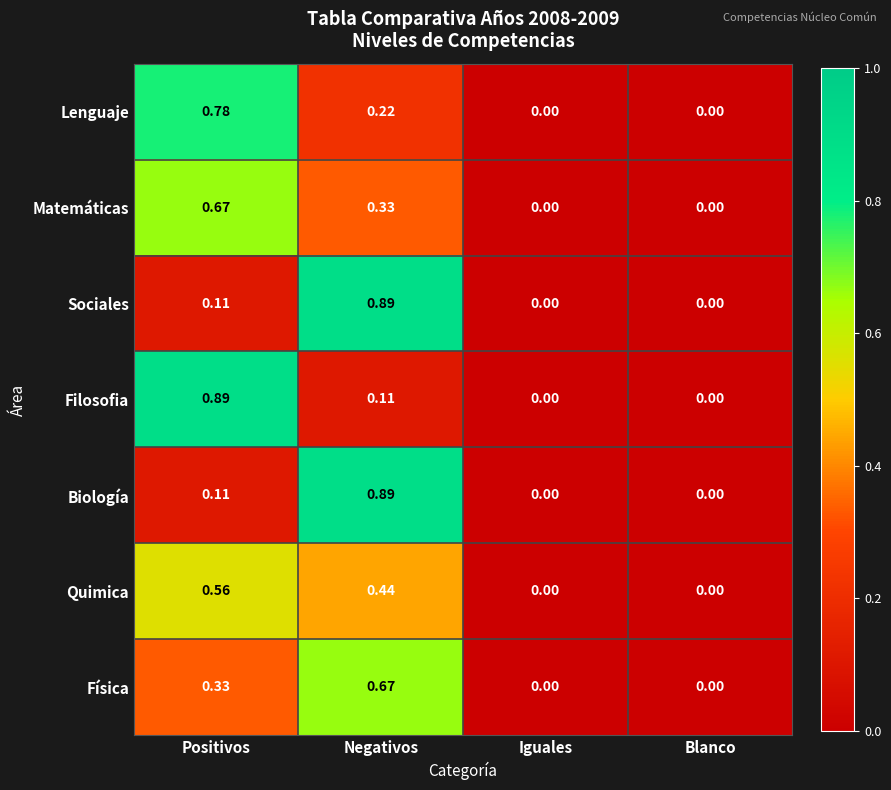

Which category has the highest value in the Lenguaje series?

Positivos